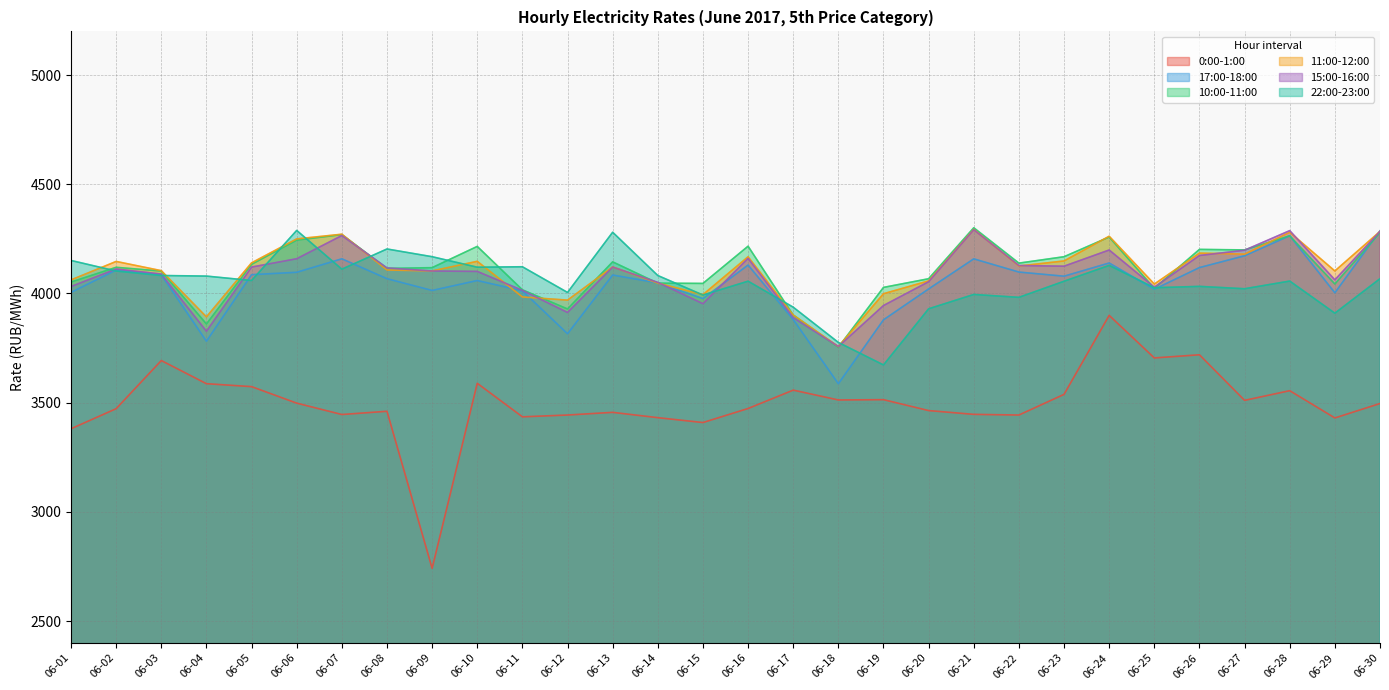

True or false: 22:00-23:00 and 0:00-1:00 intersect in this chart.

False